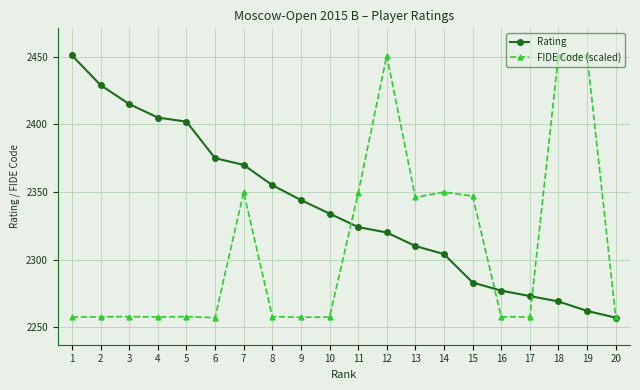

How many lines are shown in the chart?

2